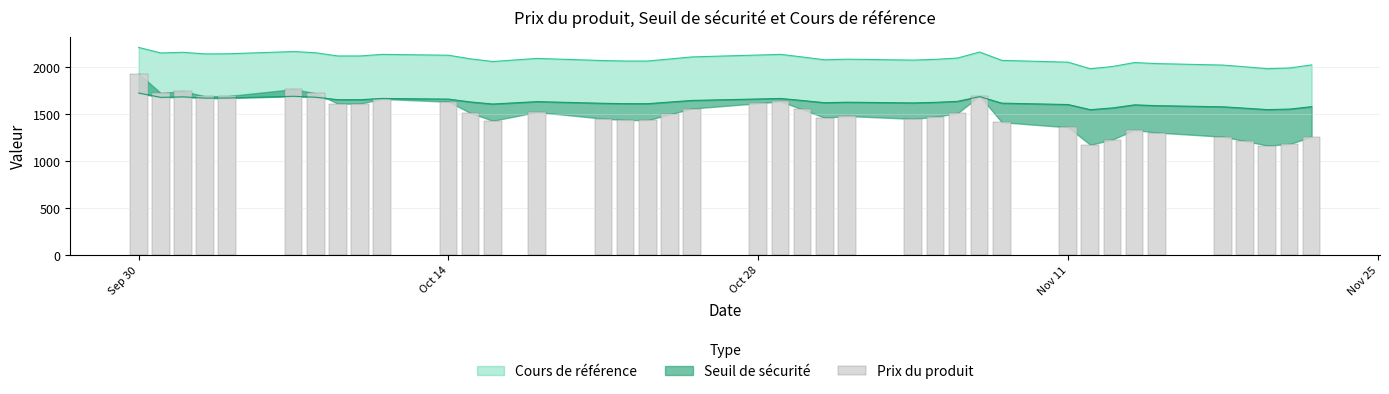

What is the average value?

1493.5